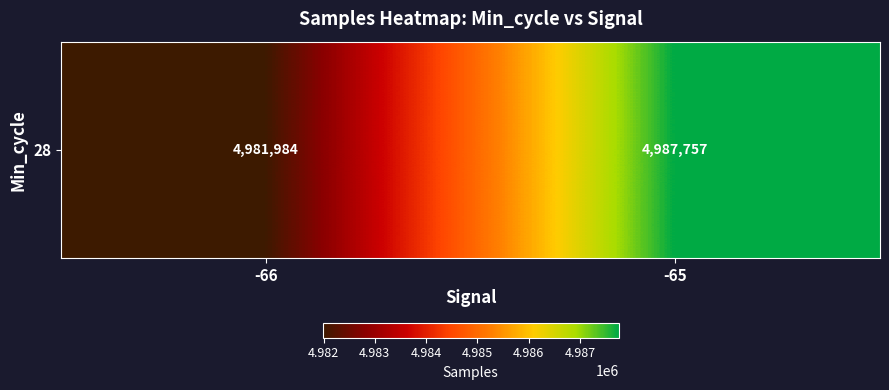

List the labels in order of value, largest first.

-65, -66